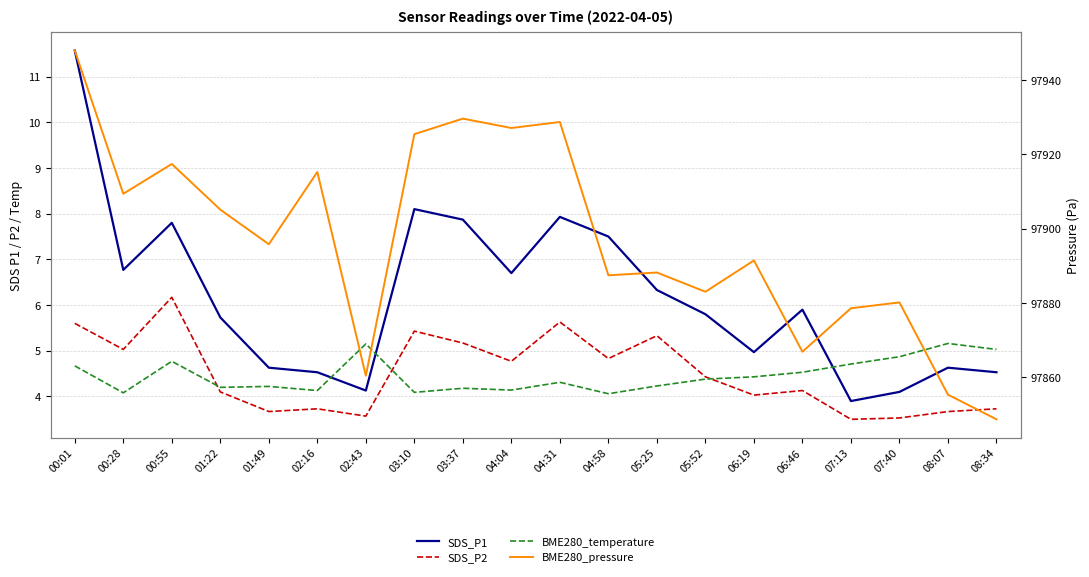

Is this an area chart (filled region under the line)?

No